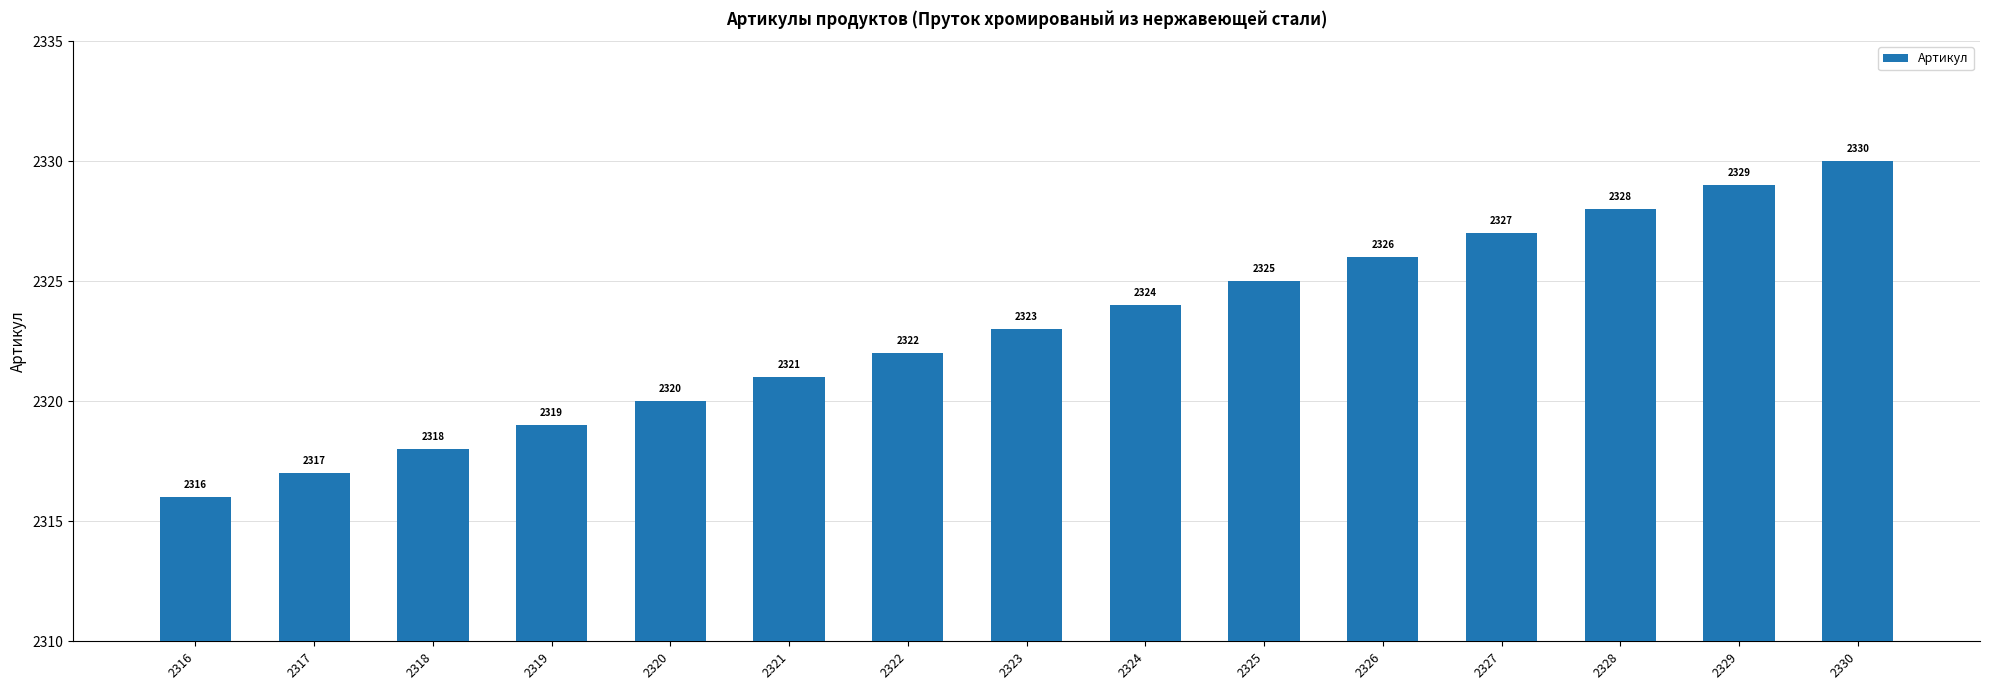

Reading left to right, transcribe all the data shown in this chart.

2316=2316	2317=2317	2318=2318	2319=2319	2320=2320	2321=2321	2322=2322	2323=2323	2324=2324	2325=2325	2326=2326	2327=2327	2328=2328	2329=2329	2330=2330